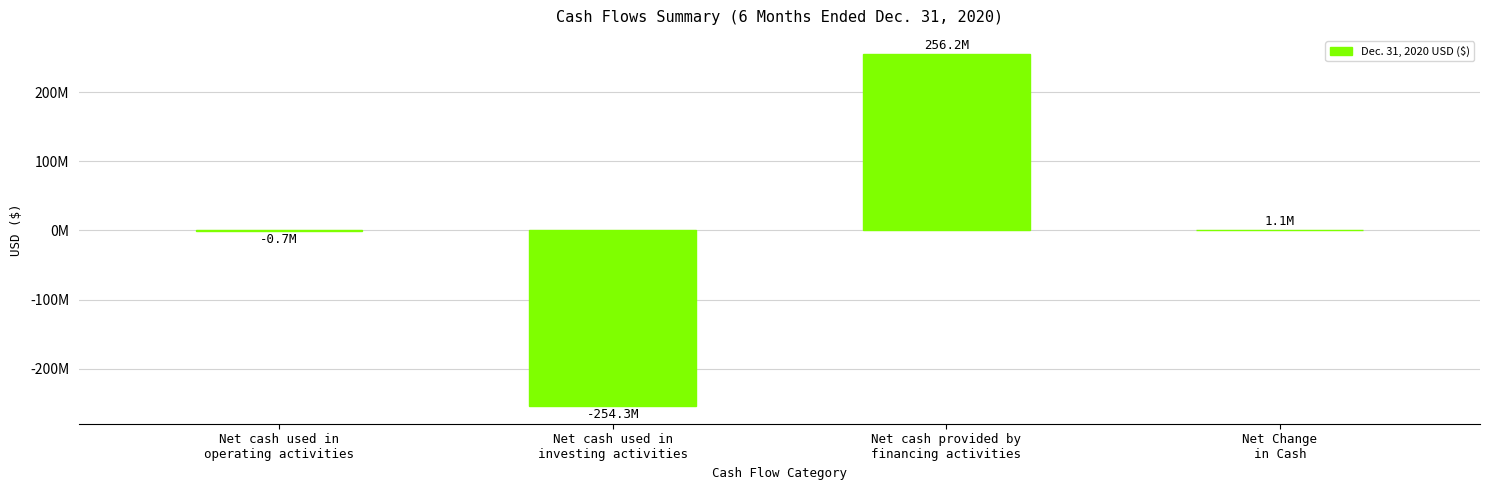

What is the sum of all values?

2257702